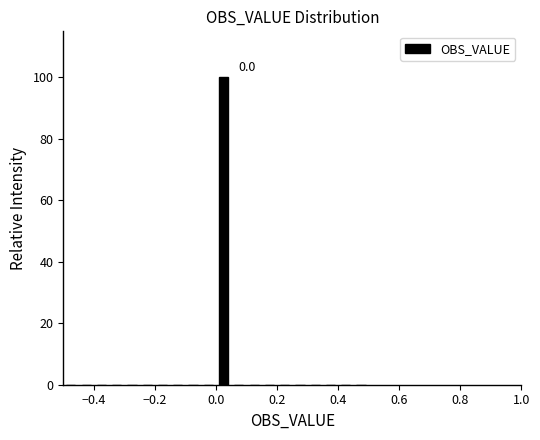

Around what value on the x-axis is the tallest bar? Give the approximate position of its centre, as read against the axis.

0.02